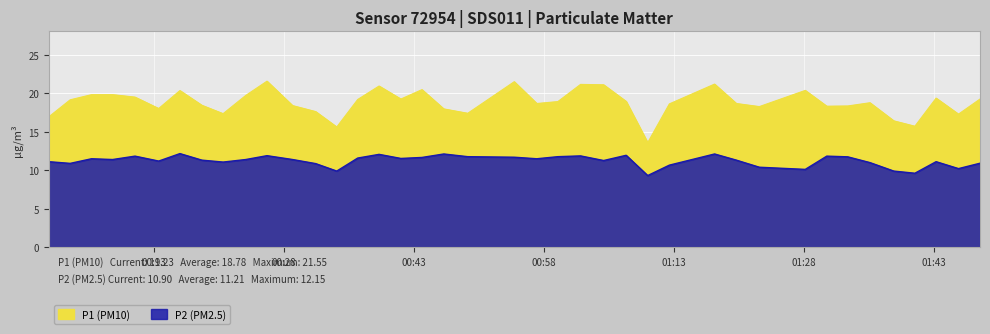

What is the sum of all P1 values?

751.2